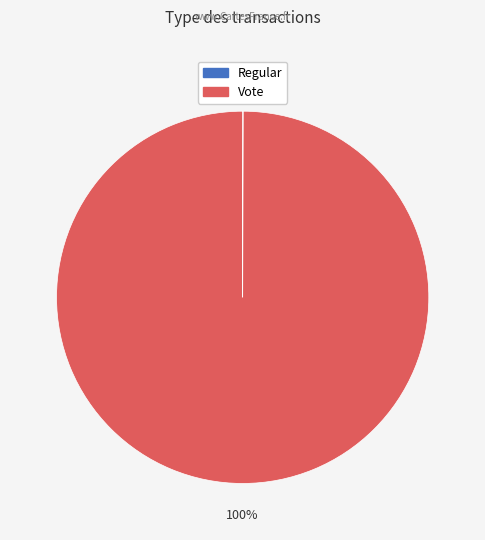

Which category accounts for the majority?

Vote